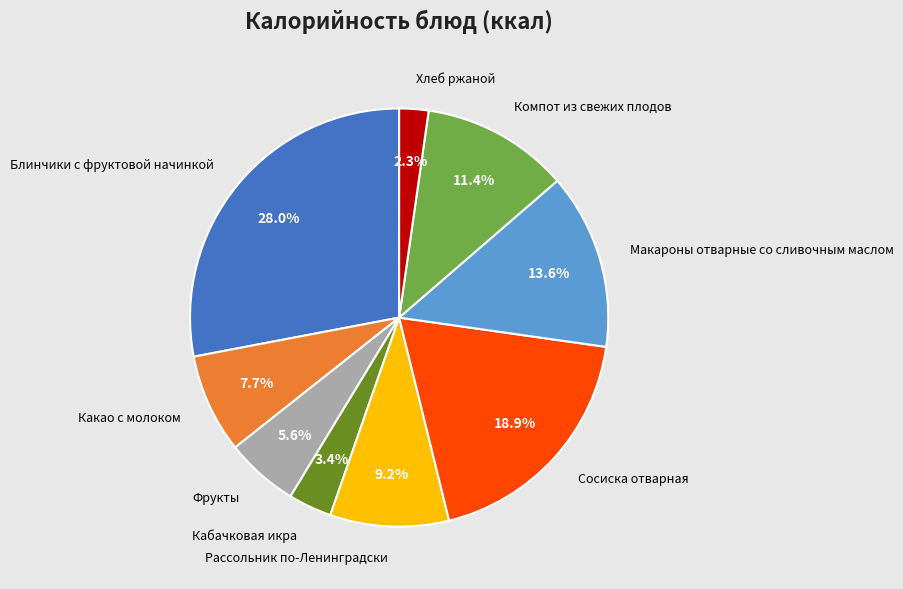

What percentage is the Какао с молоком slice, to the nearest percent?

8%